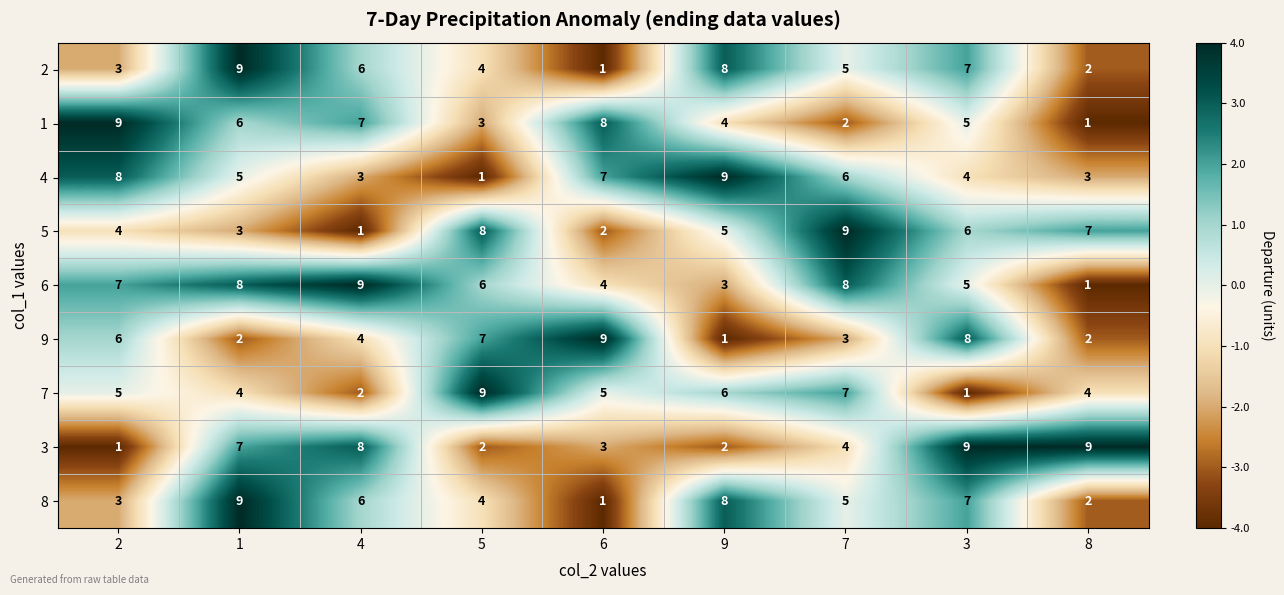

How many categories are shown in the chart?

9